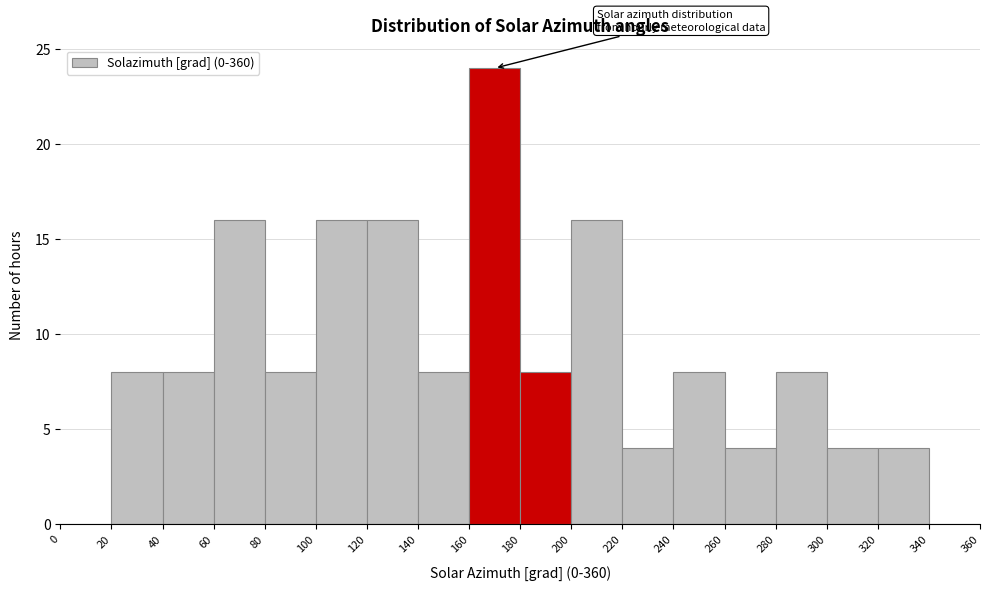

Over which range of the x-axis is the bar tallest?

160 to 180